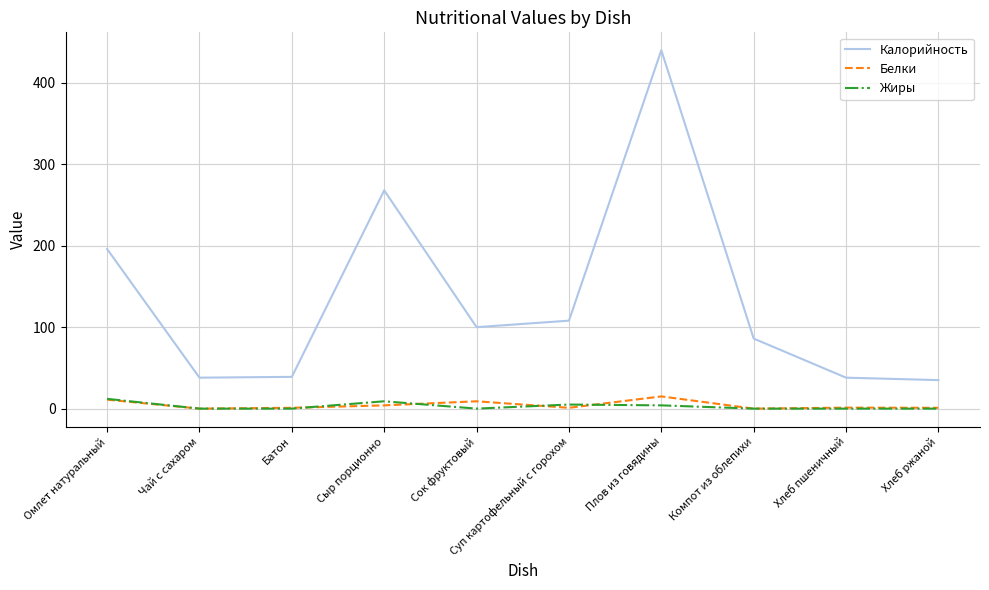

True or false: Калорийность and Жиры intersect in this chart.

False